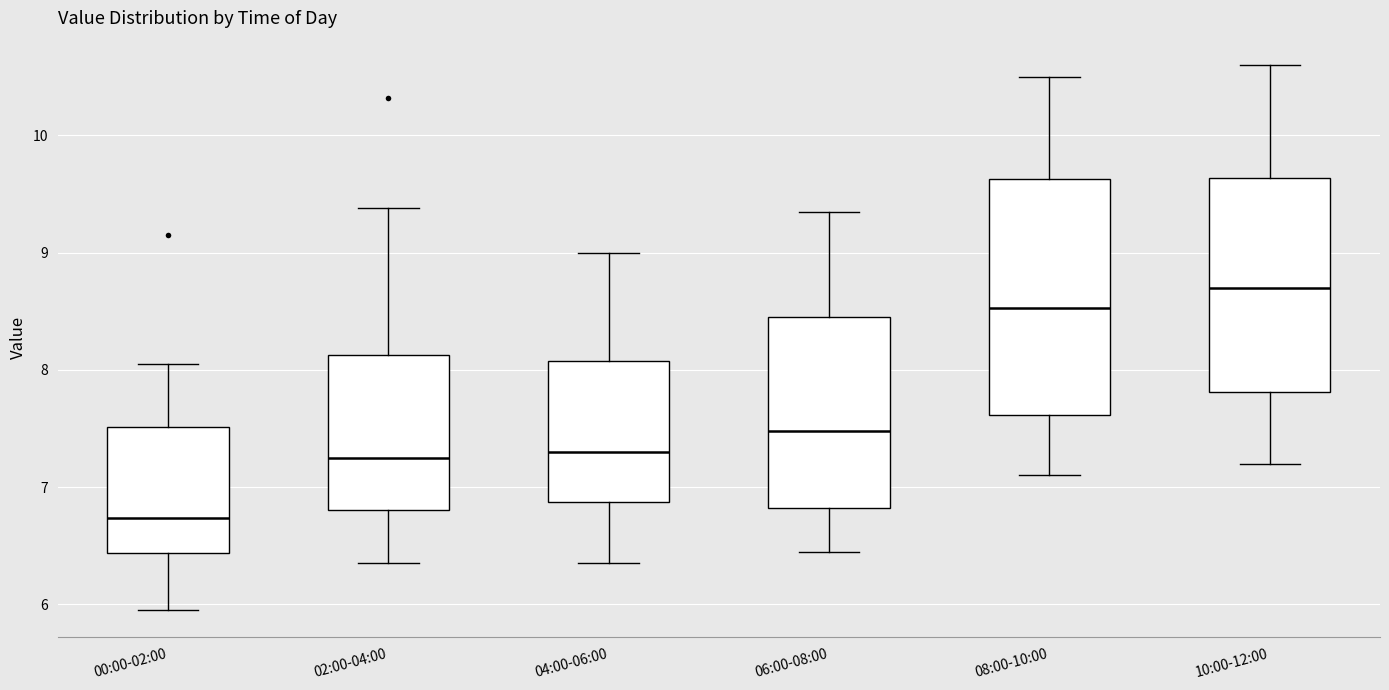

Which box's median line is the lowest?

00:00-02:00